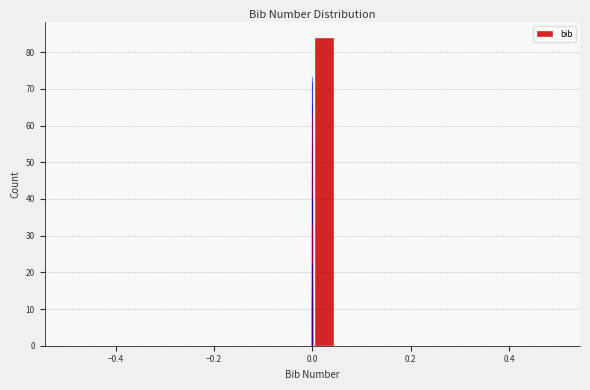

Read against the x-axis, roughly where is the centre of the tallest bar?

0.02